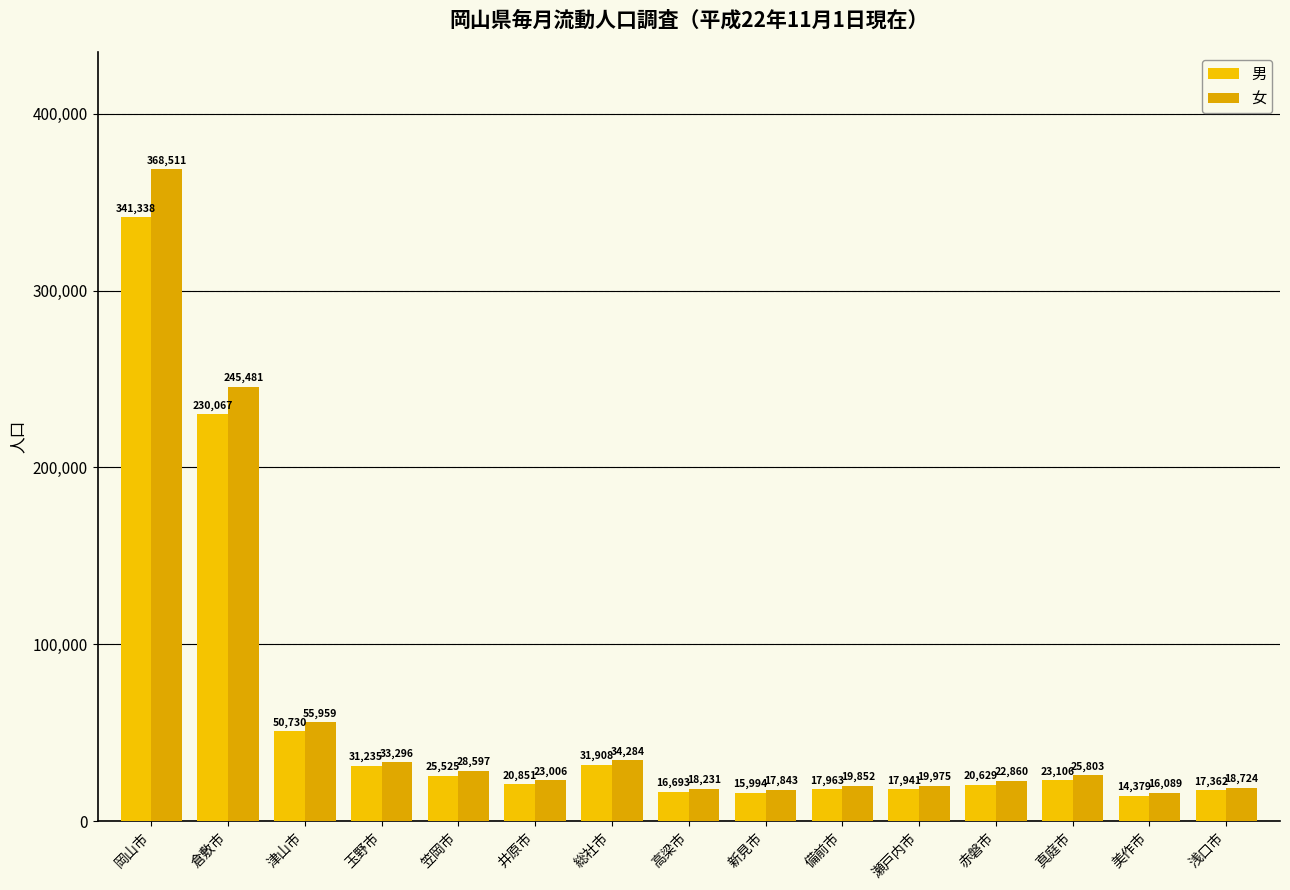

Is it true that 男 equals 17362 at 浅口市?

True